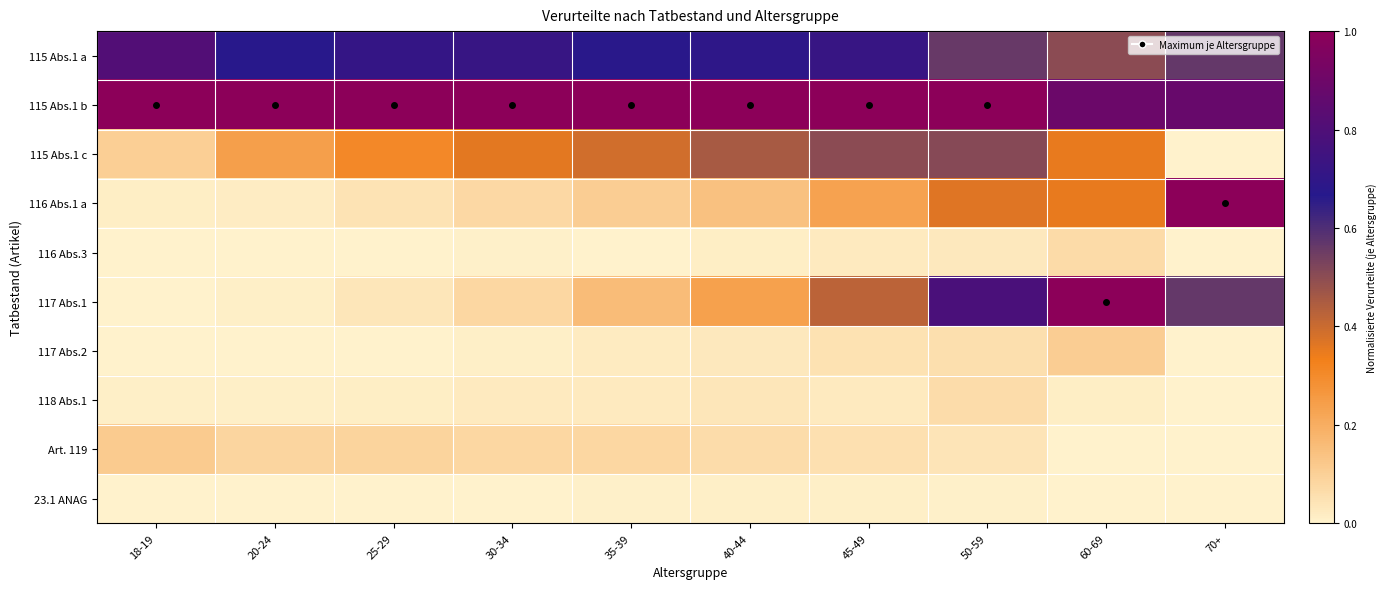

At which category is the sum across all series the highest?

50-59